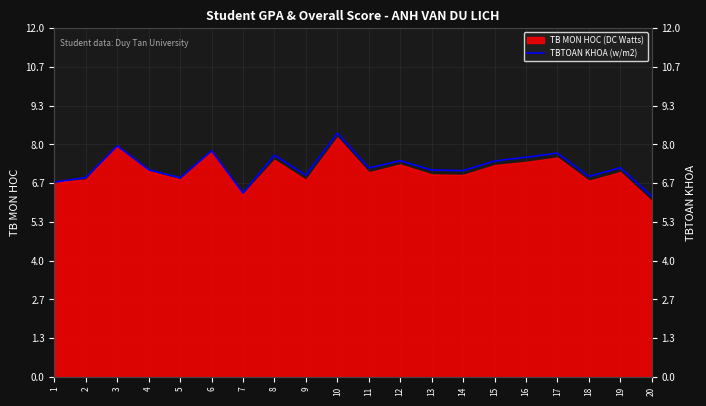

List the labels in order of value, largest first.

10, 3, 6, 17, 8, 16, 12, 15, 19, 11, 4, 13, 14, 9, 18, 2, 5, 1, 7, 20